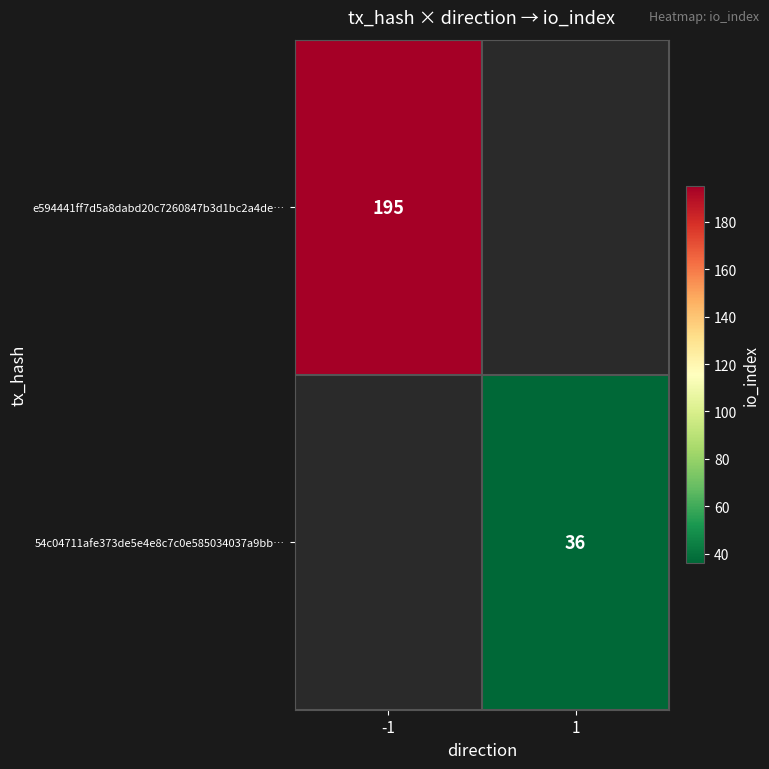

The e594441ff7d5a8dabd20c7260847b3d1bc2a4de… series shows 115 at -1. True or false?

False